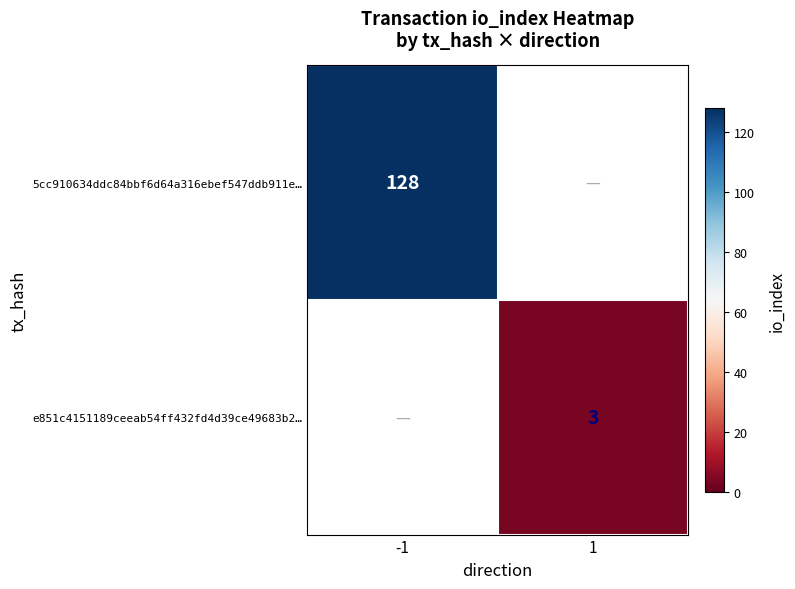

The value of 5cc910634ddc84bbf6d64a316ebef547ddb911e… at -1 is 128. True or false?

True